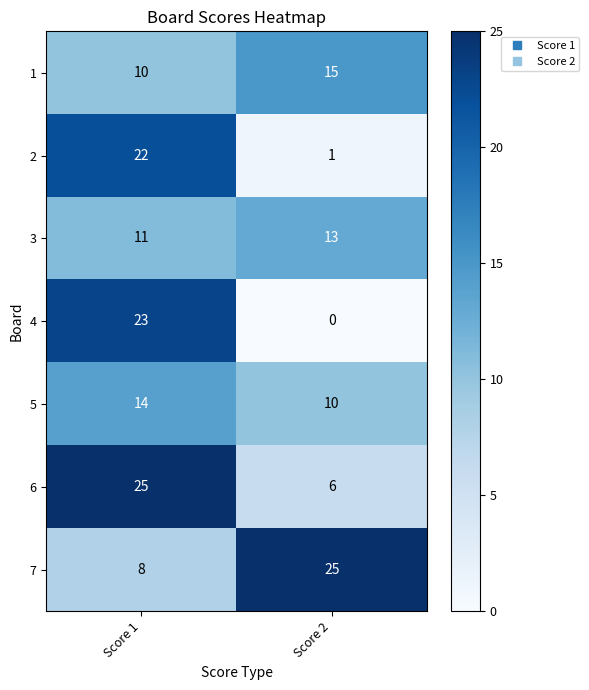

Rank the series at Score 1 from lowest to highest value.

7, 1, 3, 5, 2, 4, 6